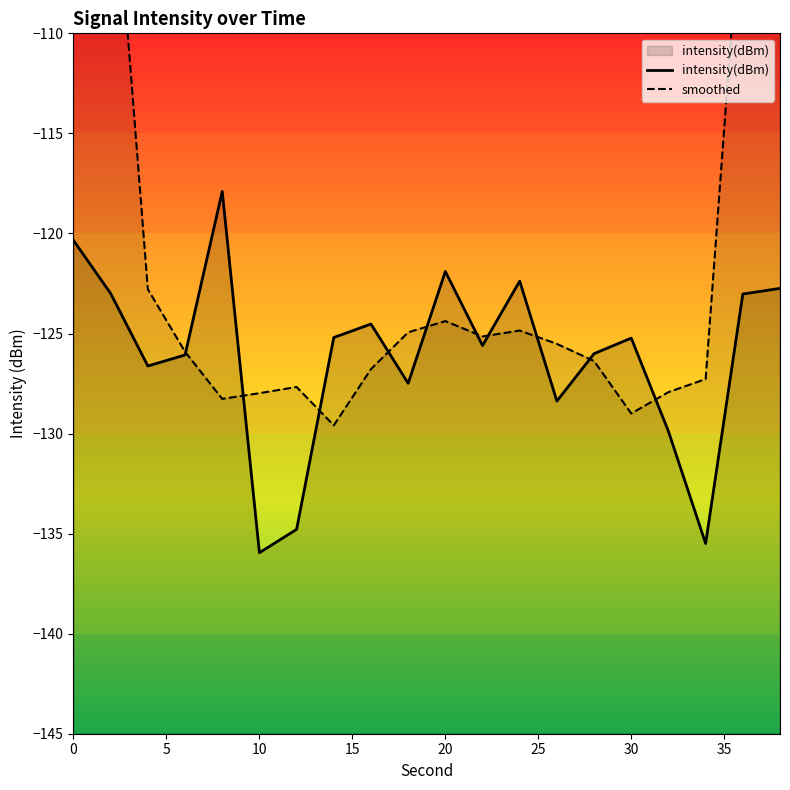

How many interior local valleys (lower than both neighbors) does the data have?

6